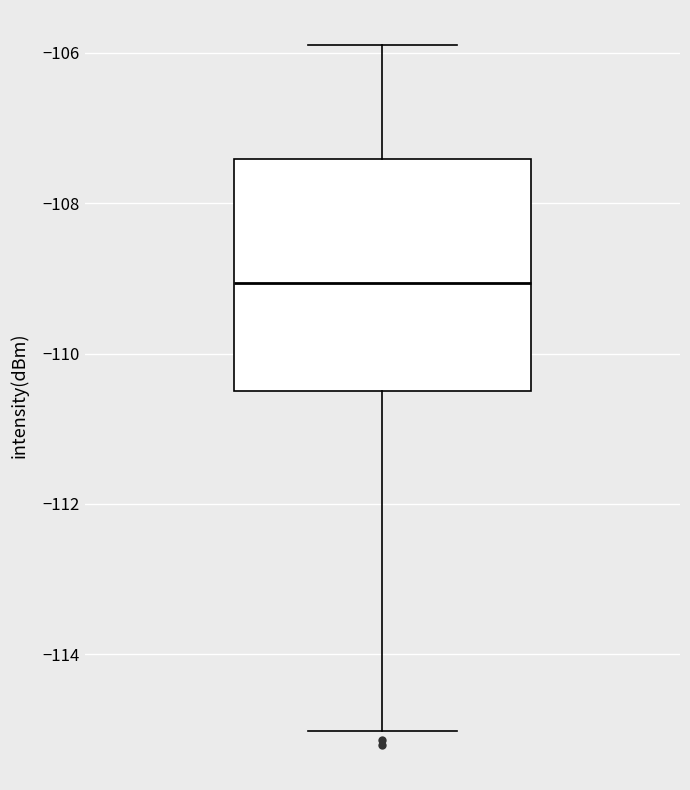

Where does the upper whisker of the box end on the y-axis? The values are not printed on the chart, so give them approximately, as read against the axis.

-105.8